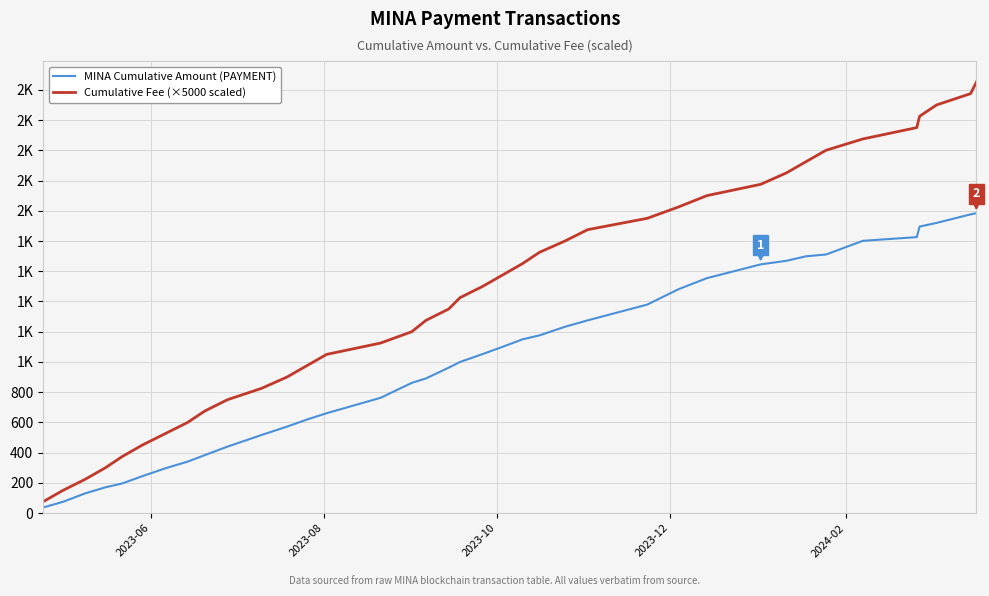

What is the value of the Cumulative Fee (×5000 scaled) point at the 13th from the left?

975.0